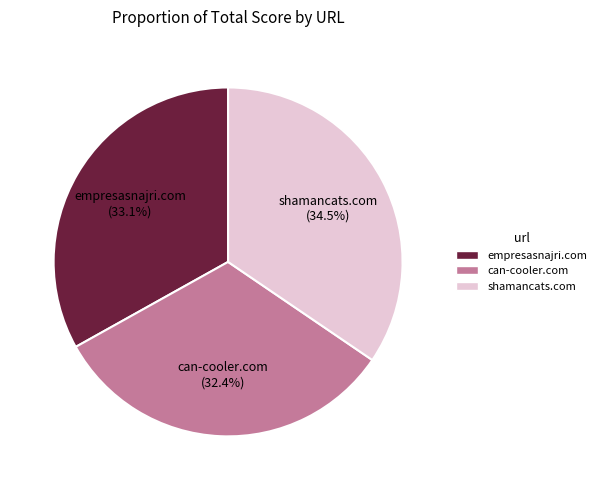

Count the number of slices in the pie.

3